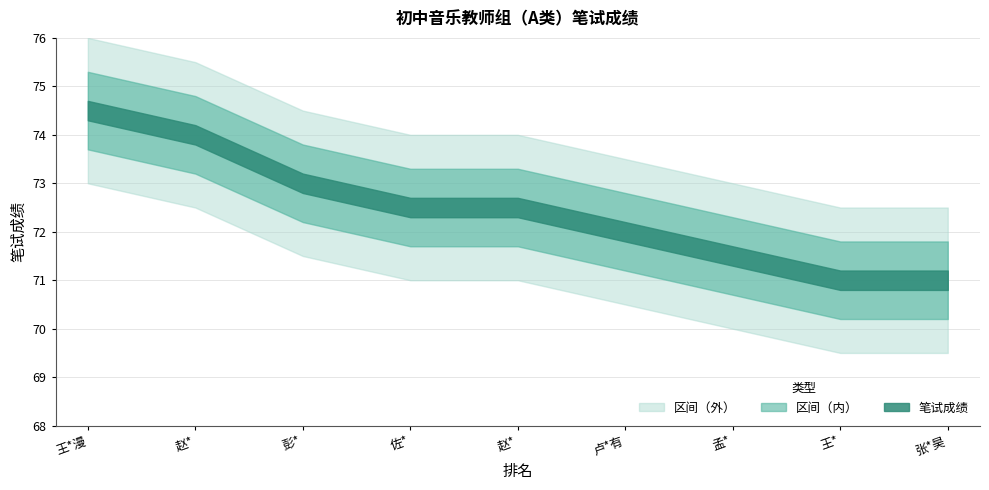

Reading left to right, extract all data points from this chart.

74.5	74.0	73.0	72.5	72.5	72.0	71.5	71.0	71.0